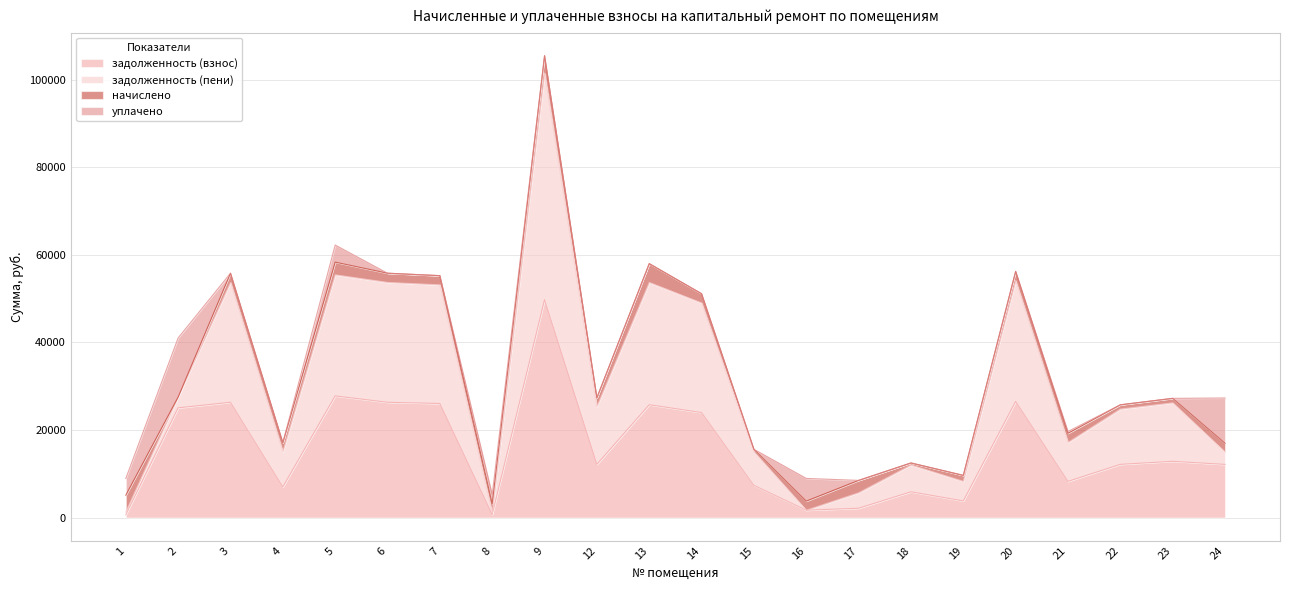

At which category does задолженность (взнос) reach its first local valley?

4